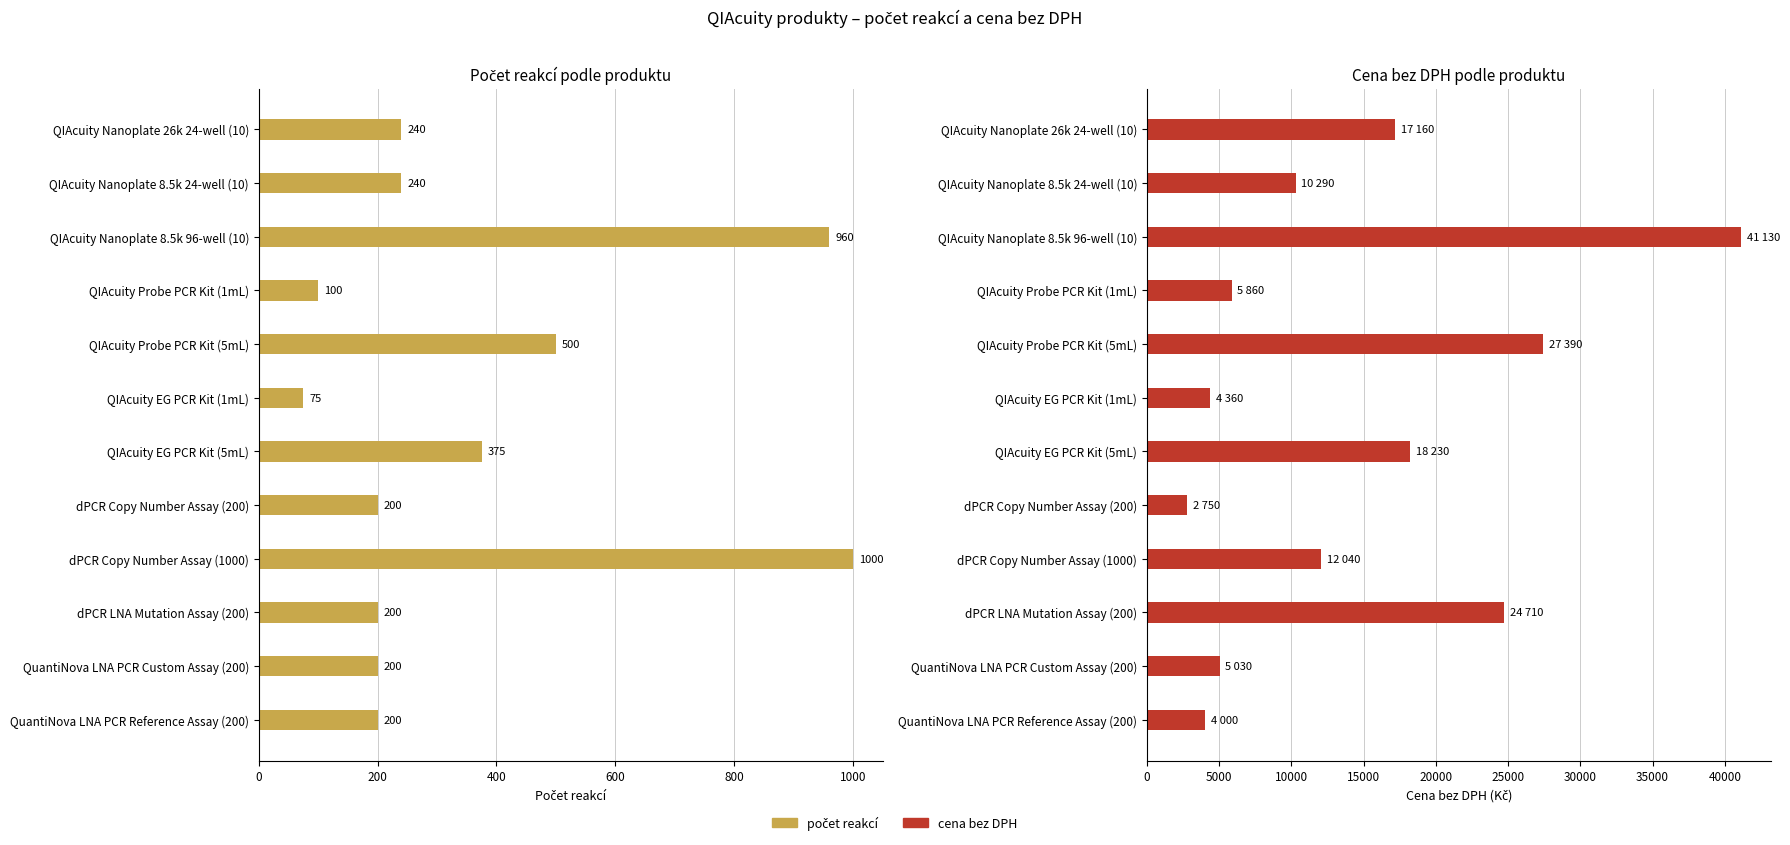

How many bars are there in total?

24